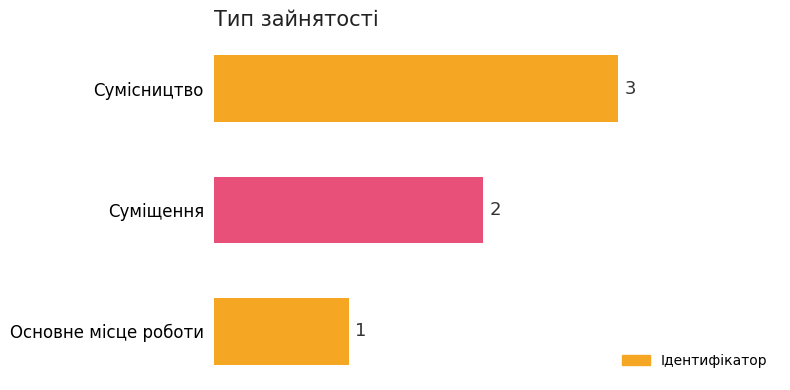

Which has a higher value, Сумісництво or Основне місце роботи?

Сумісництво